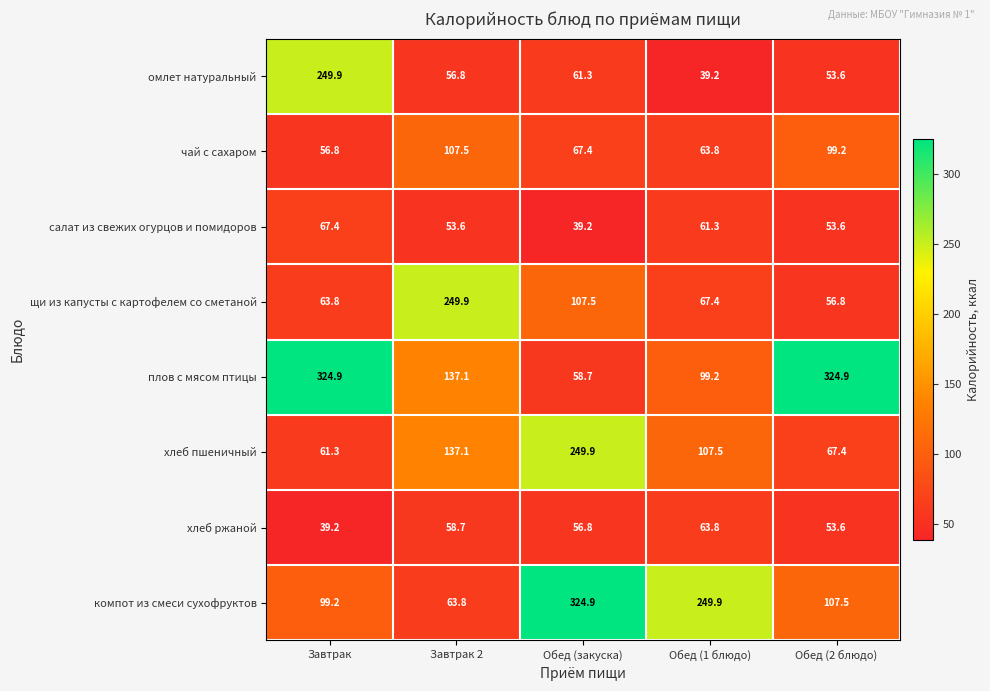

What is the approximate value of плов с мясом птицы at Завтрак 2?

137.1